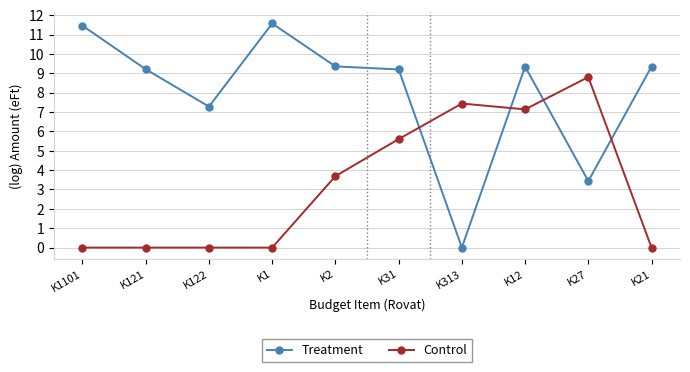

The Control series shows 8.6 at K31. True or false?

False